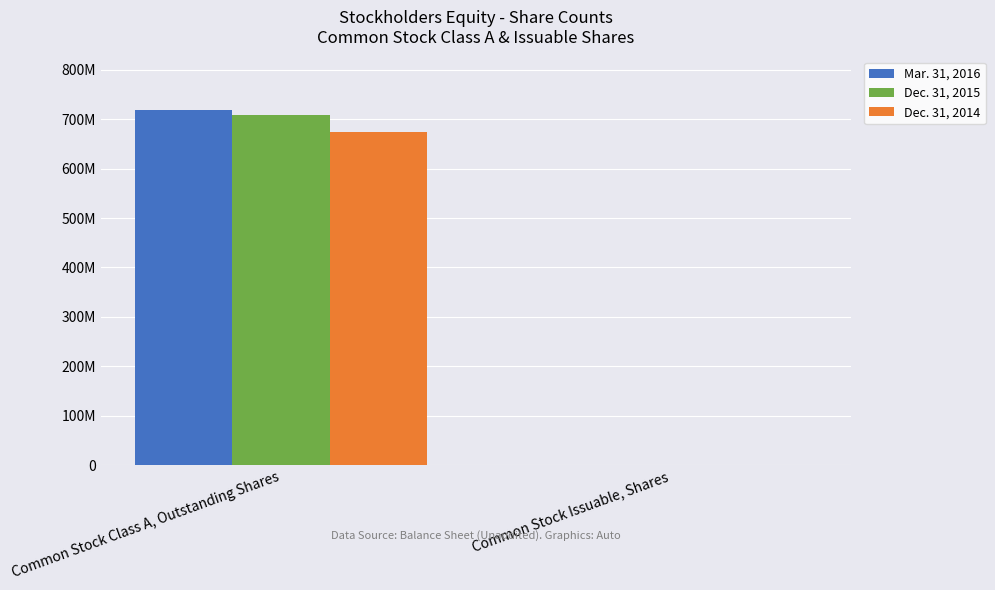

What is the difference between the Dec. 31, 2015 values at Common Stock Issuable, Shares and Common Stock Class A, Outstanding Shares?

706946074